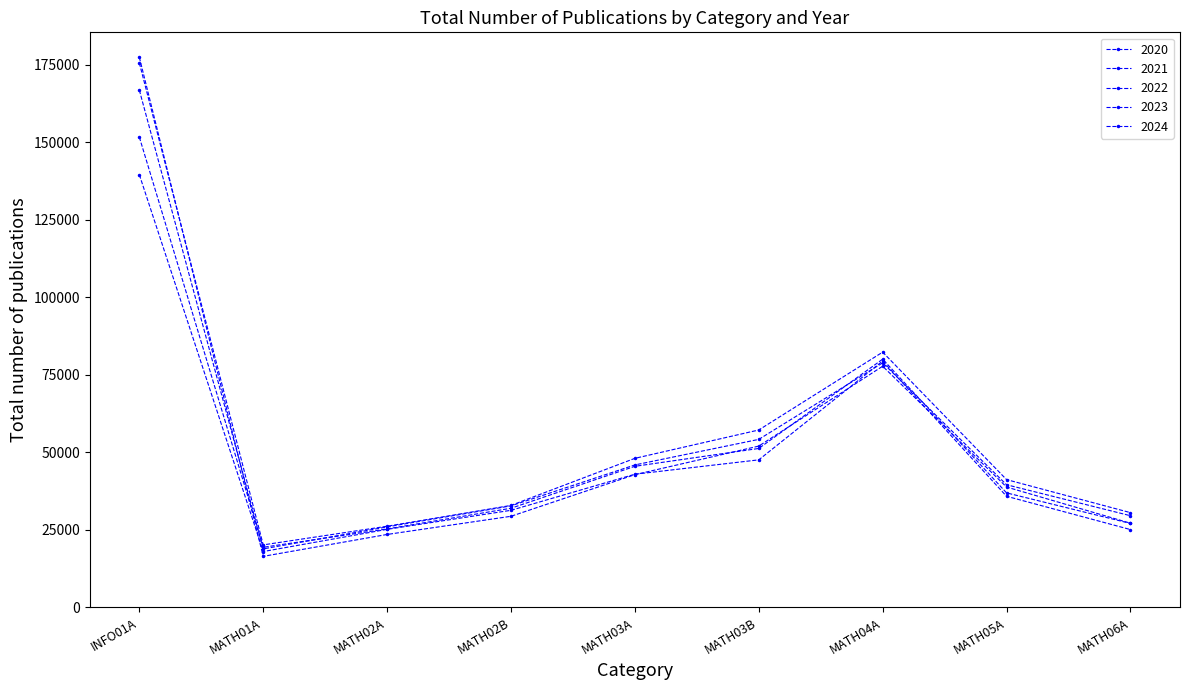

Is this an area chart (filled region under the line)?

No